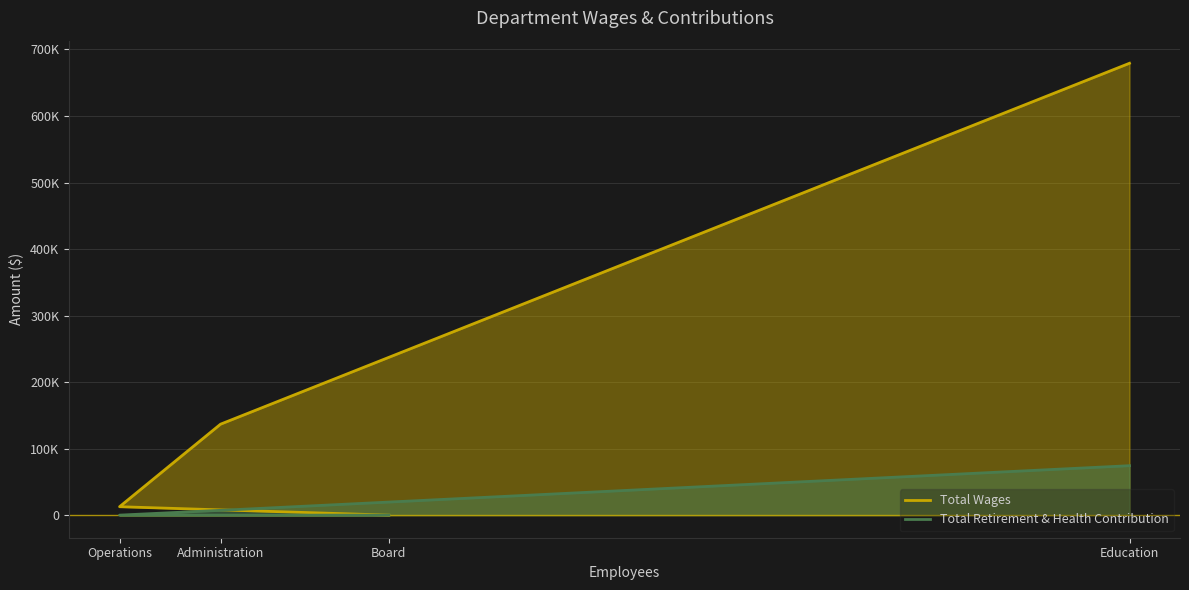

True or false: Total Retirement & Health Contribution and Total Wages intersect in this chart.

False